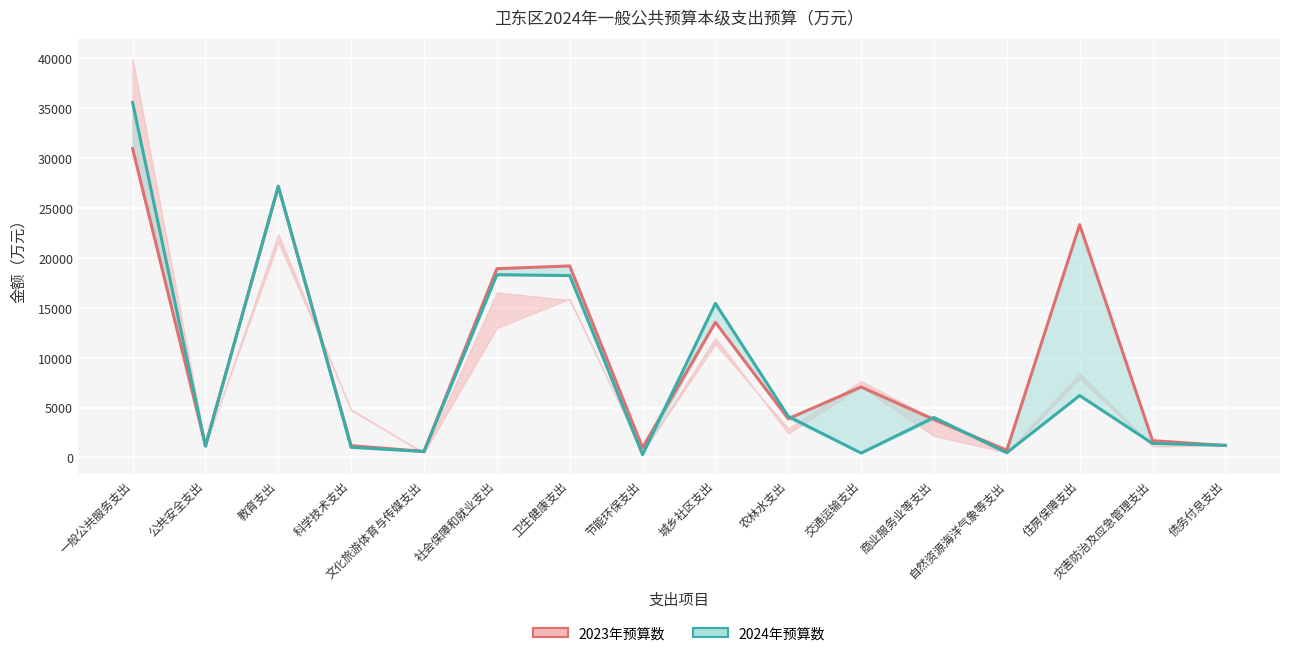

At 城乡社区支出, list the series in order from smallest to largest.

2023年预算数, 2024年预算数